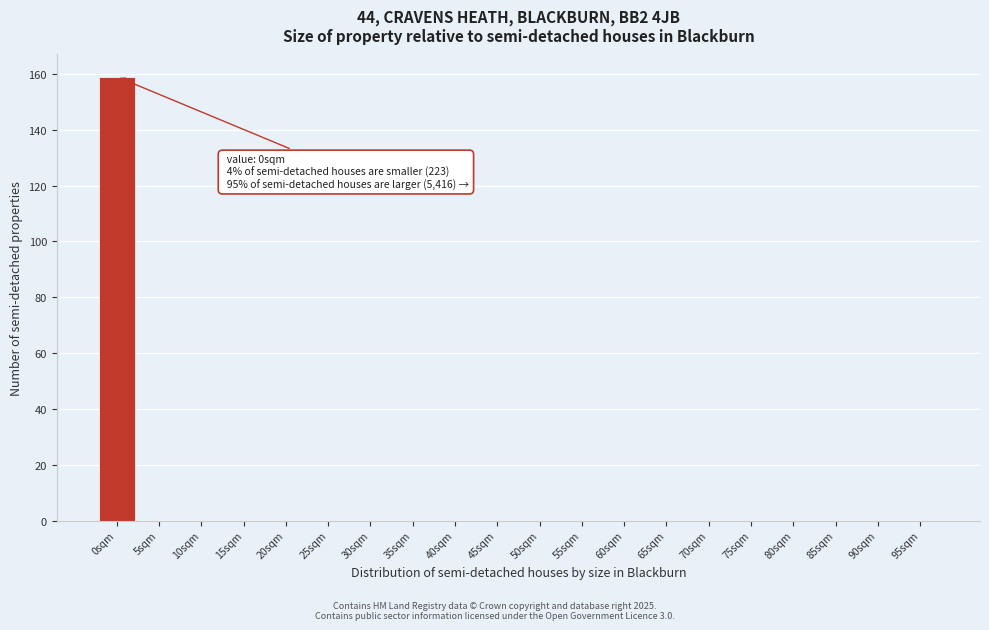

Reading right to left, extract all data points from this chart.

95sqm=0	90sqm=0	85sqm=0	80sqm=0	75sqm=0	70sqm=0	65sqm=0	60sqm=0	55sqm=0	50sqm=0	45sqm=0	40sqm=0	35sqm=0	30sqm=0	25sqm=0	20sqm=0	15sqm=0	10sqm=0	5sqm=0	0sqm=159